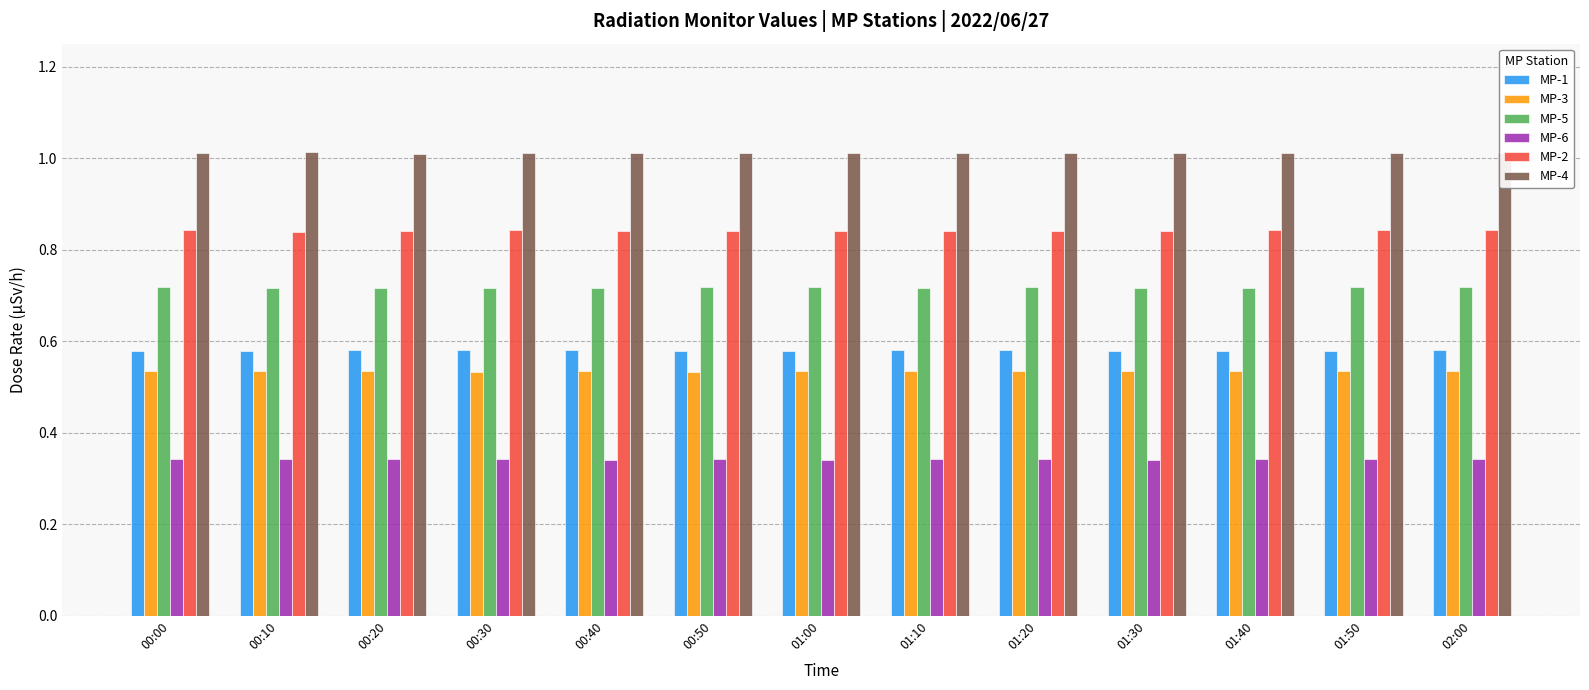

At how many categories does at least one series exceed 0?

13